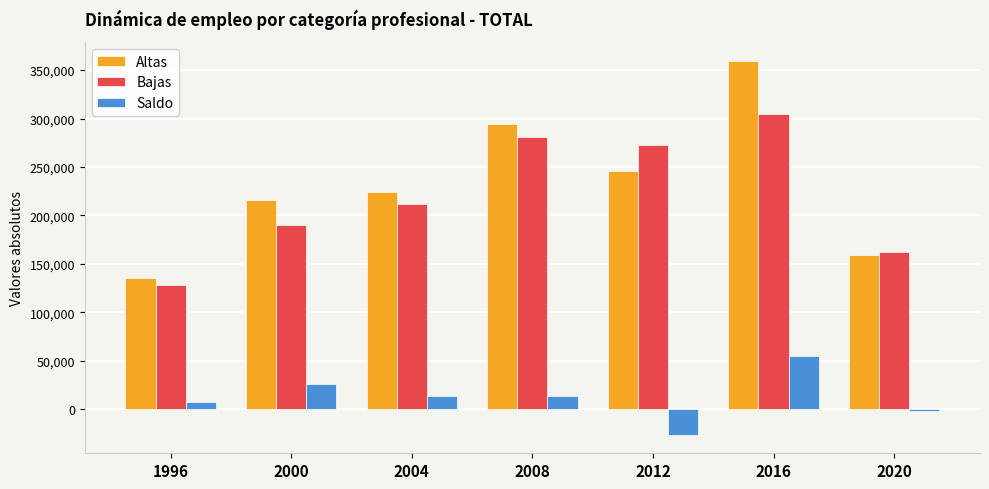

What is the difference between the second highest and minimum values in the Saldo series?

52341.9